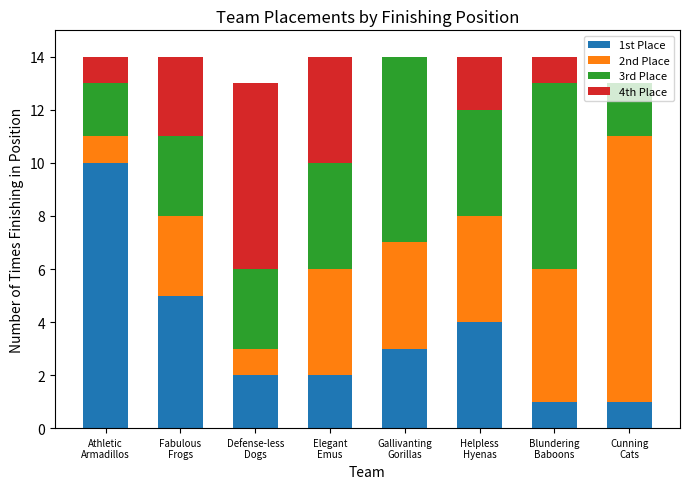

Is it true that 1st Place equals 4 at Helpless
Hyenas?

True